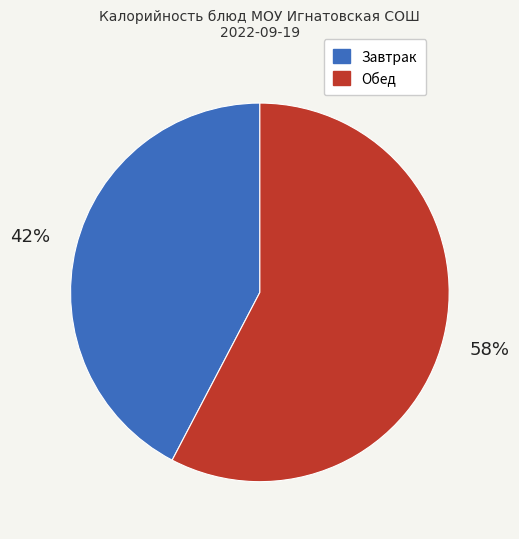

Is there a majority slice in this chart?

Yes